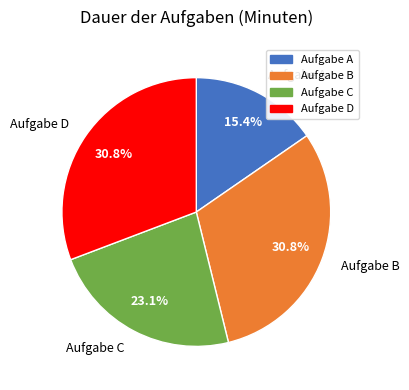

True or false: Aufgabe B accounts for 31% of the total.

True